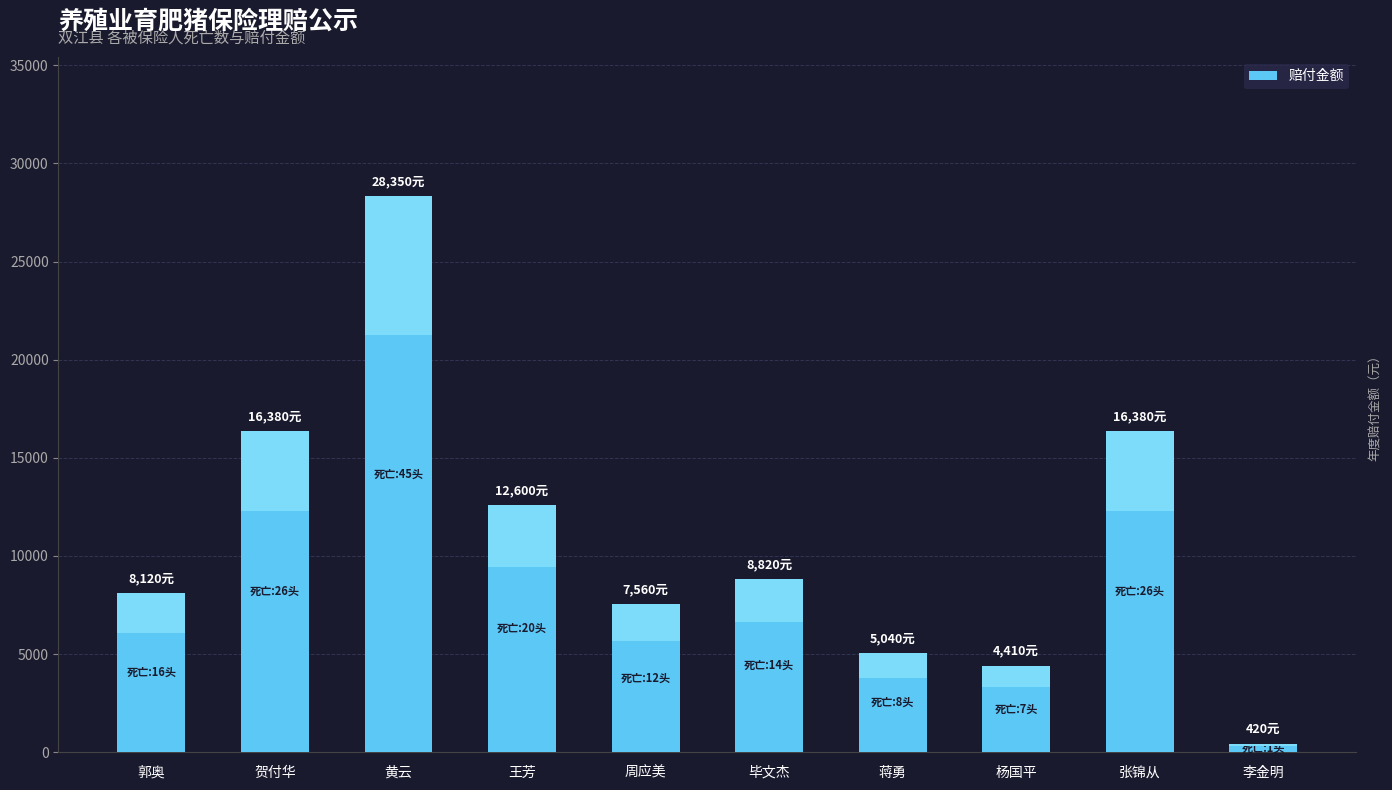

What is the approximate value at 王芳, to the nearest 50?

12600